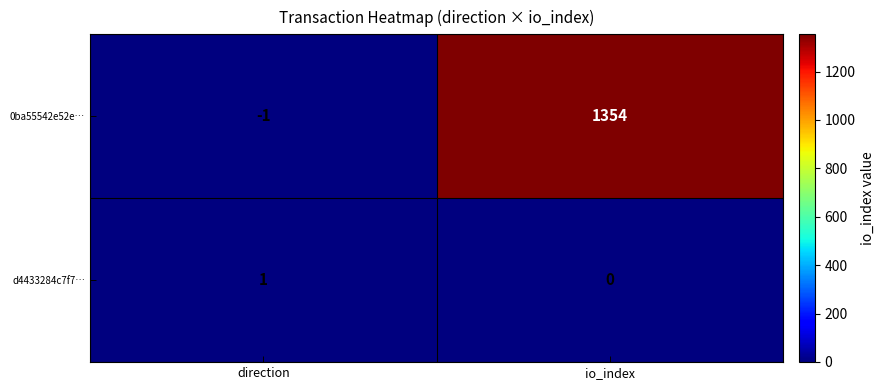

Which series has the widest spread of values?

0ba55542e52e…